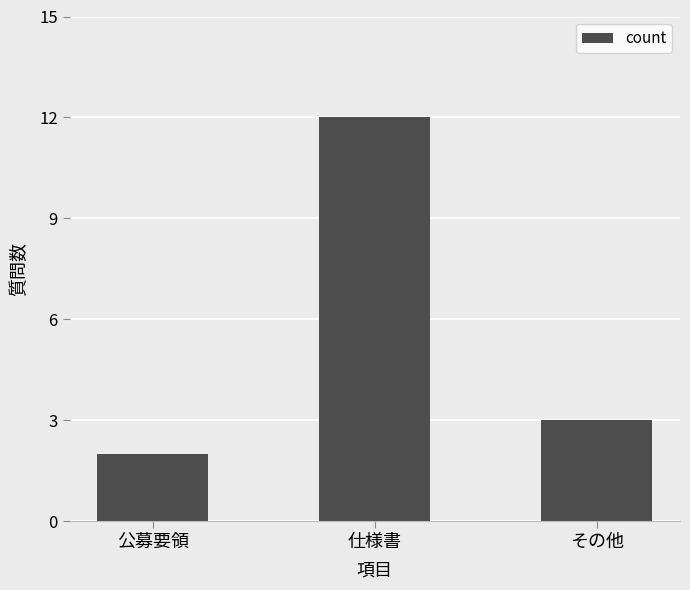

How many bars are there in total?

3